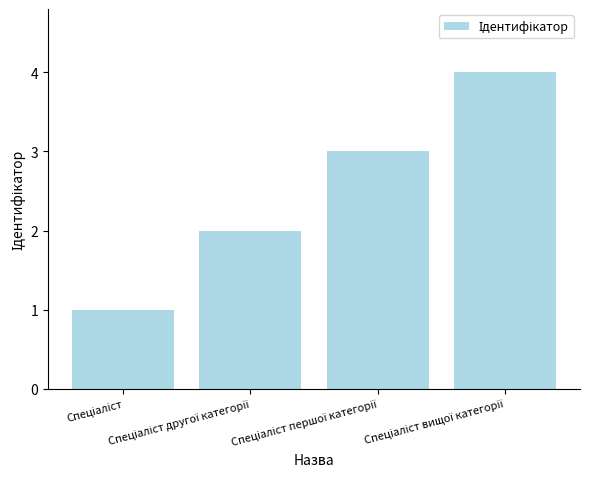

Does the chart contain stacked bars?

No